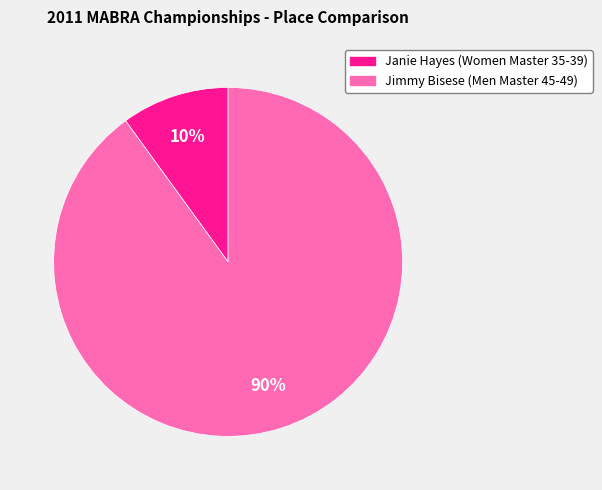

Is Janie Hayes the majority of the pie?

No